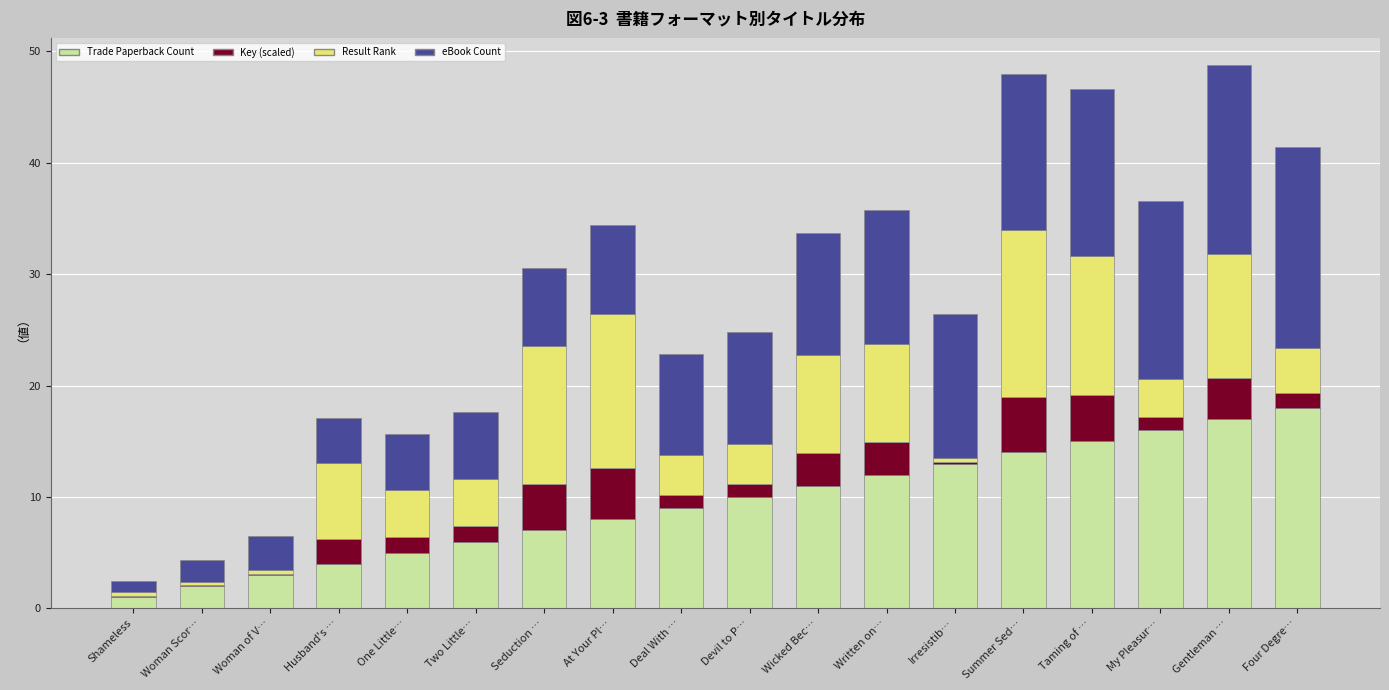

The value of Trade Paperback Count at Gentleman … is 17.0. True or false?

True